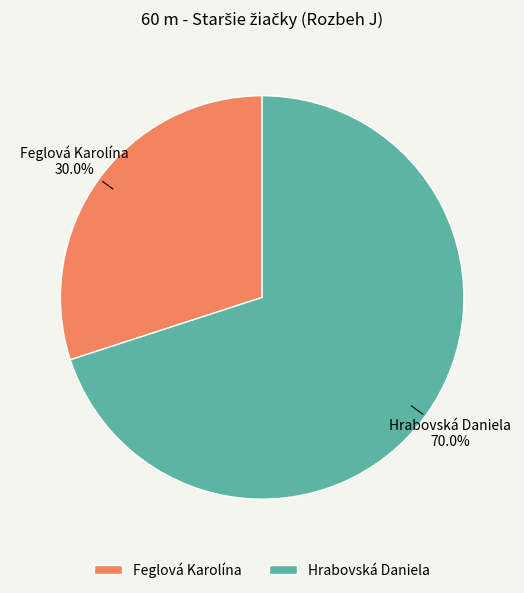

Rank the categories by value from lowest to highest.

Feglová Karolína, Hrabovská Daniela